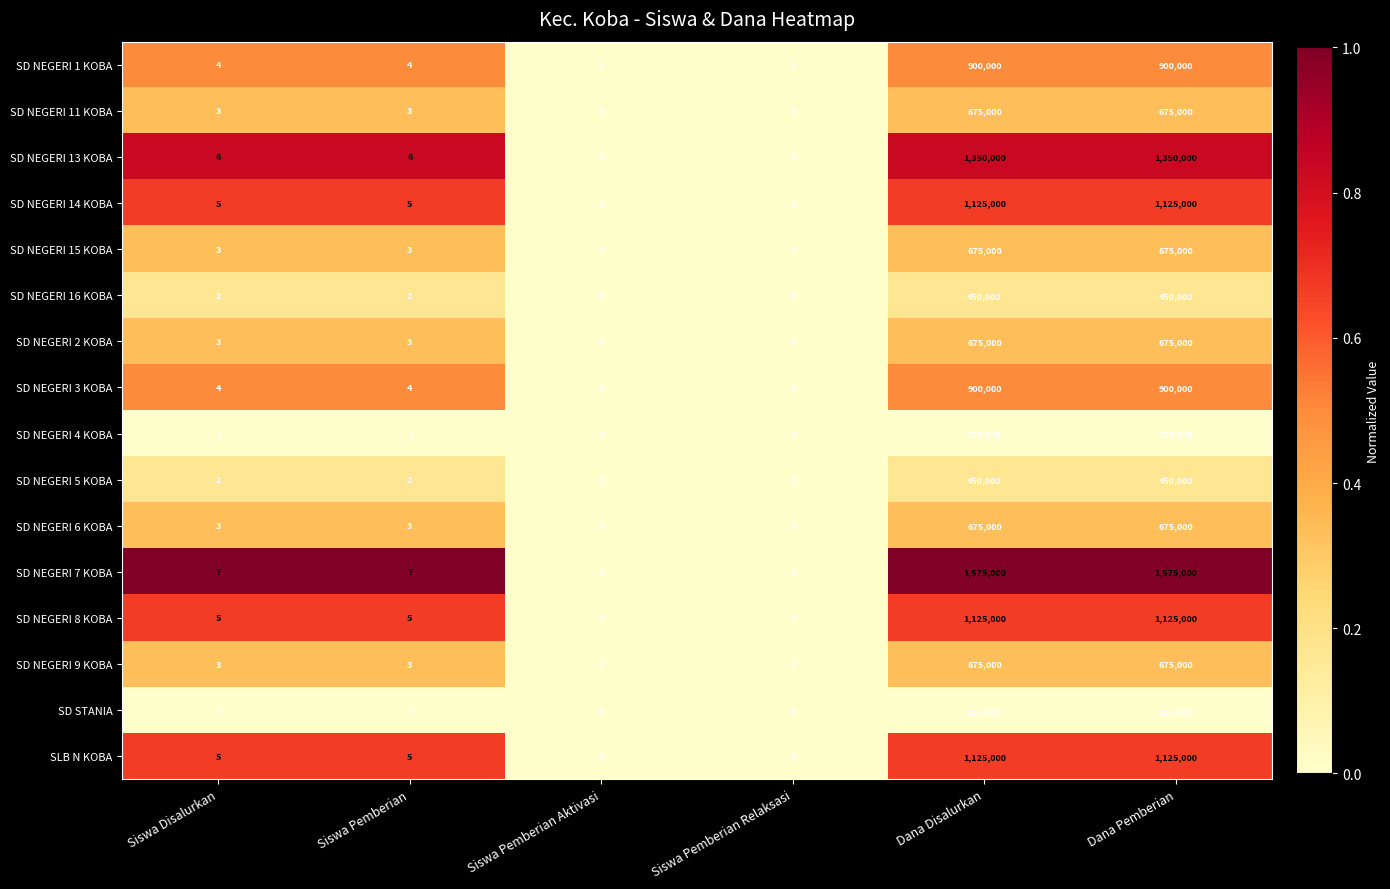

Is the value of SD NEGERI 2 KOBA at Siswa Pemberian greater than the value of SD NEGERI 16 KOBA at Siswa Pemberian?

Yes